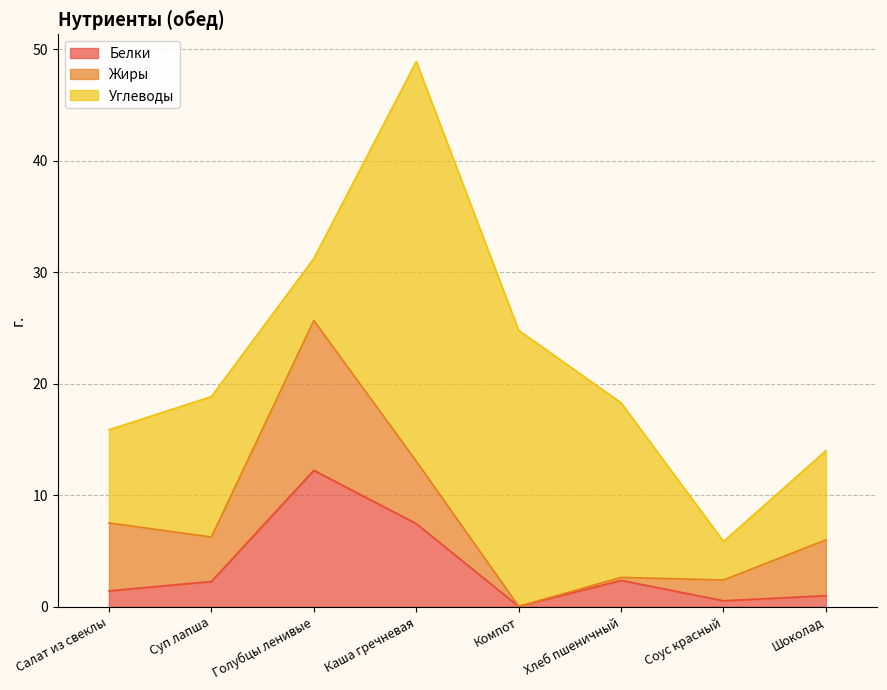

What is the greatest value displayed?

35.8